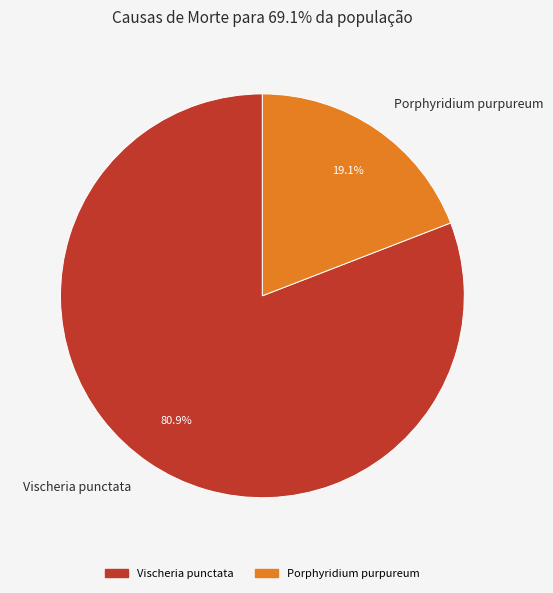

To the nearest percent, what is the average slice percentage?

50%